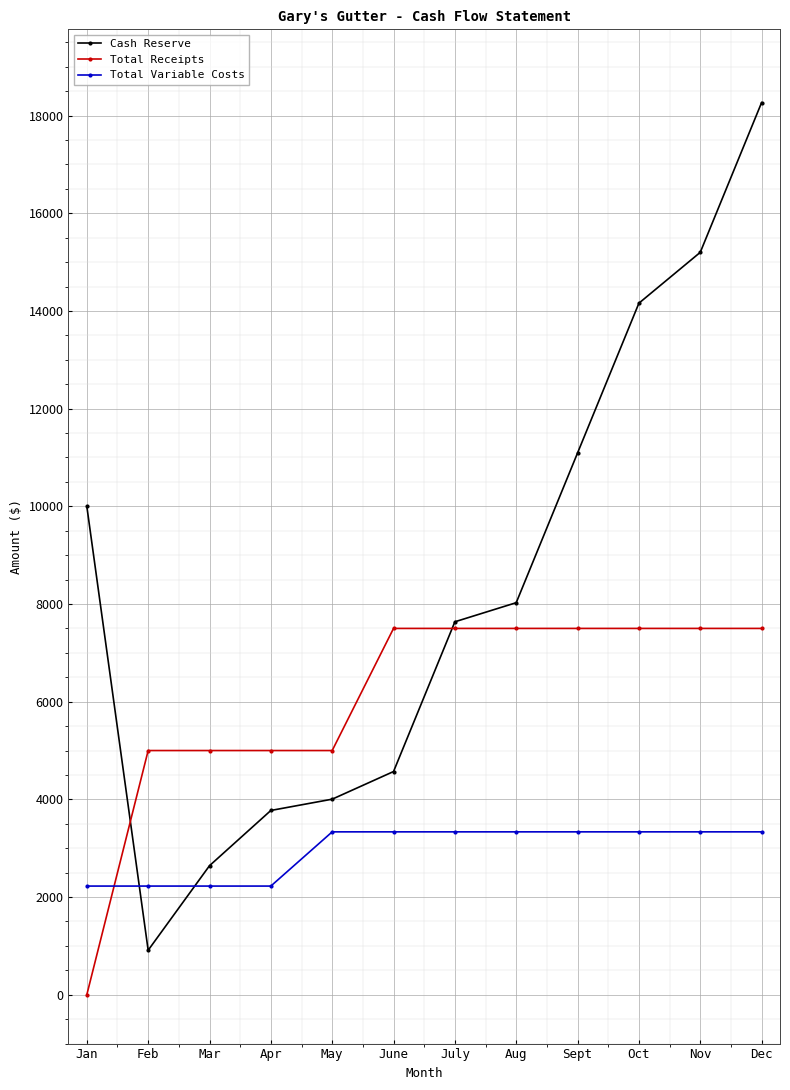

True or false: Cash Reserve has more than 1 points higher than both neighbors.

False